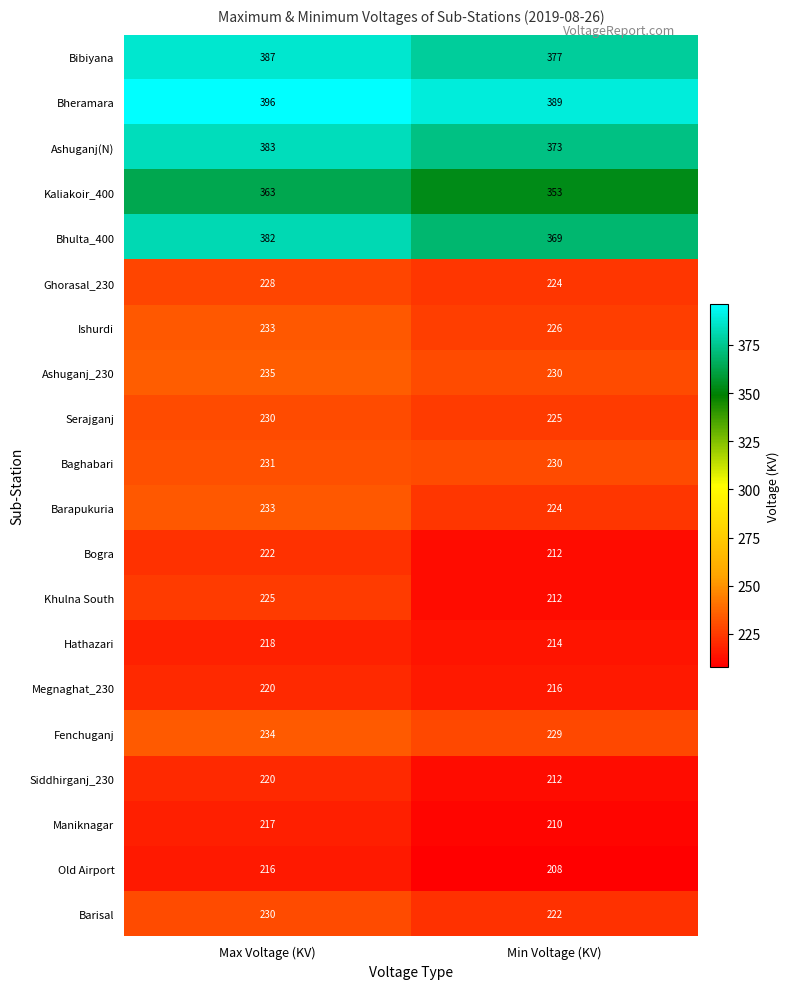

Which label corresponds to the largest value in the chart?

Max Voltage (KV)